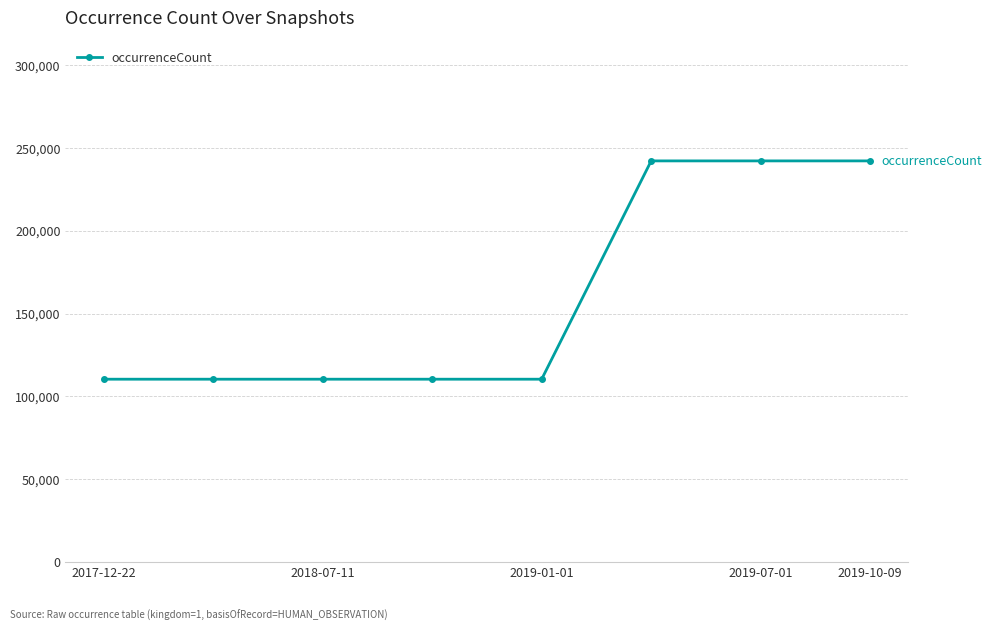

What is the average value?

159851